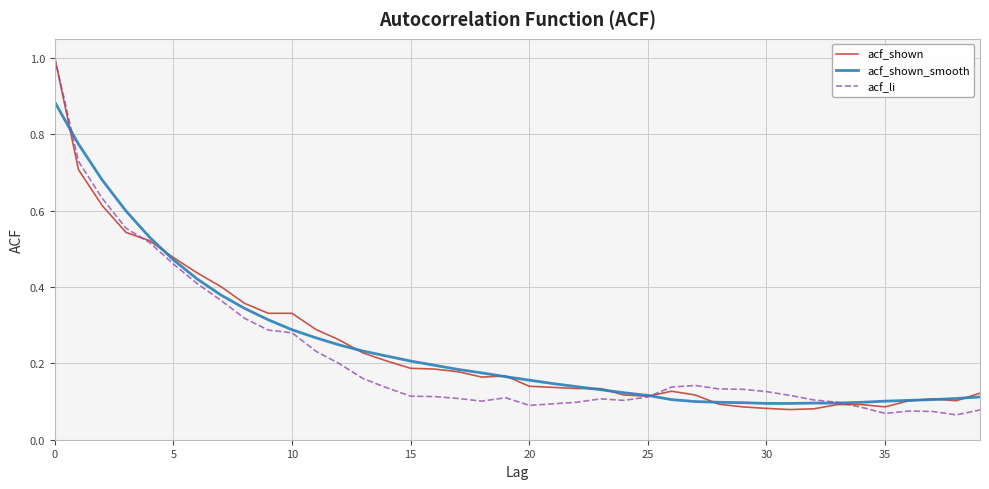

What is the highest value of the acf_shown series?

1.0